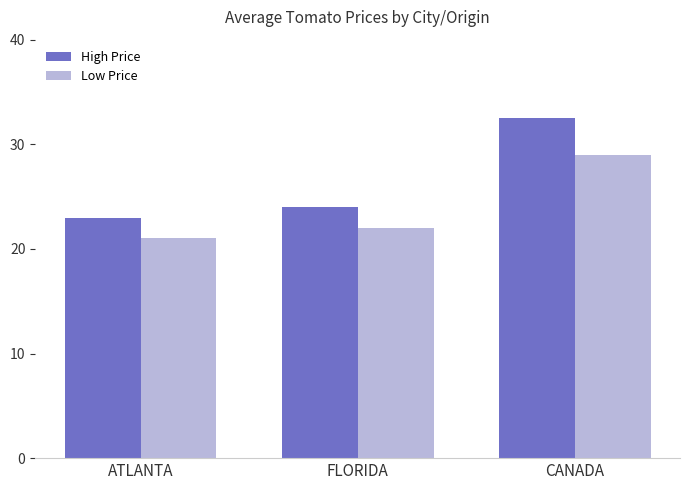

Rank the series at CANADA from lowest to highest value.

Low Price, High Price